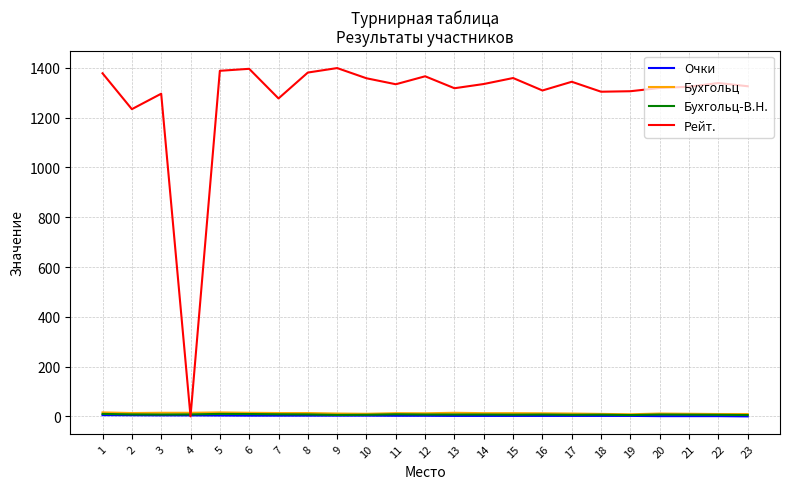

How many positive values does the Рейт. series have?

22